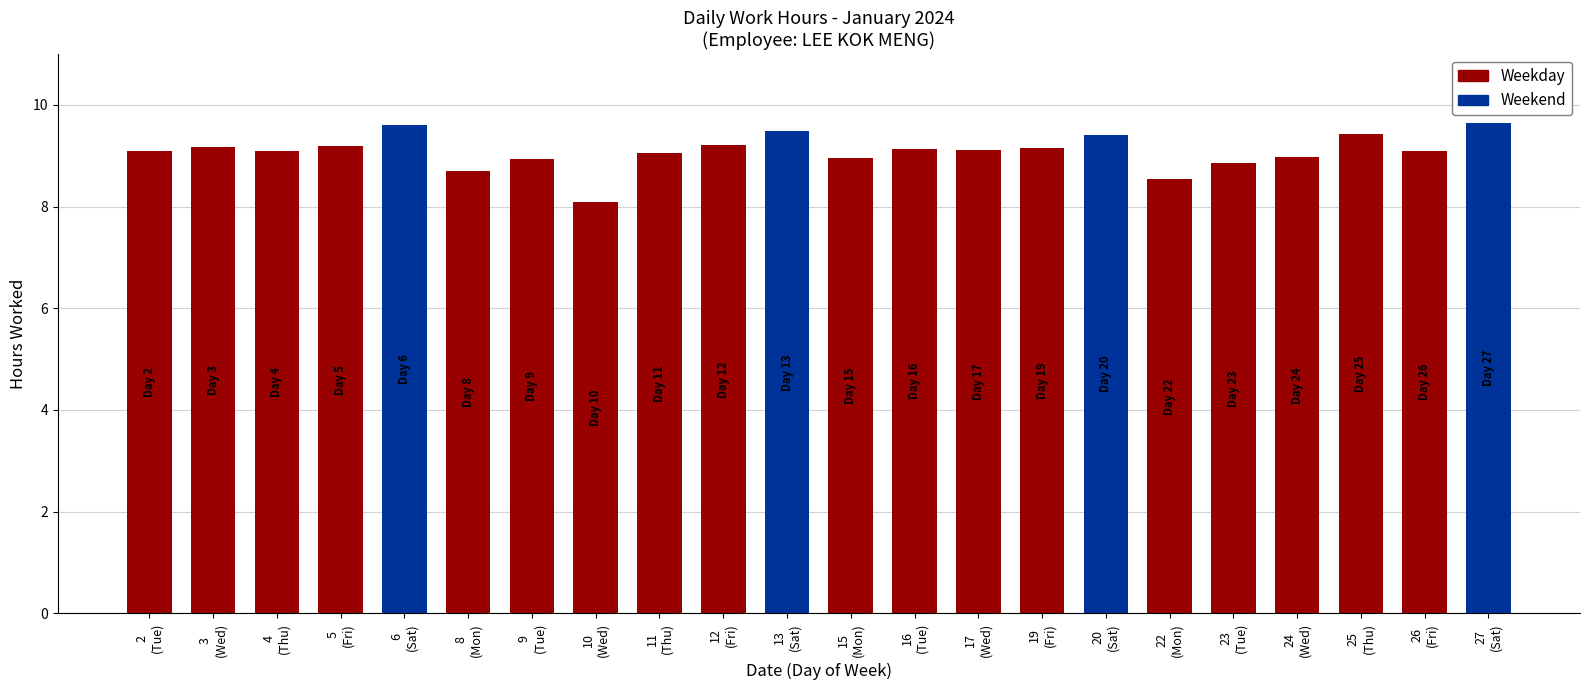

What is the difference between the maximum and minimum values?

1.6